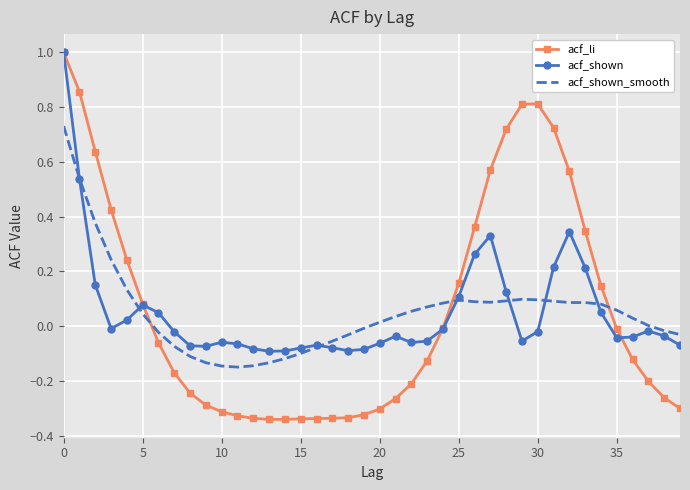

What is the maximum value for acf_shown?

1.0